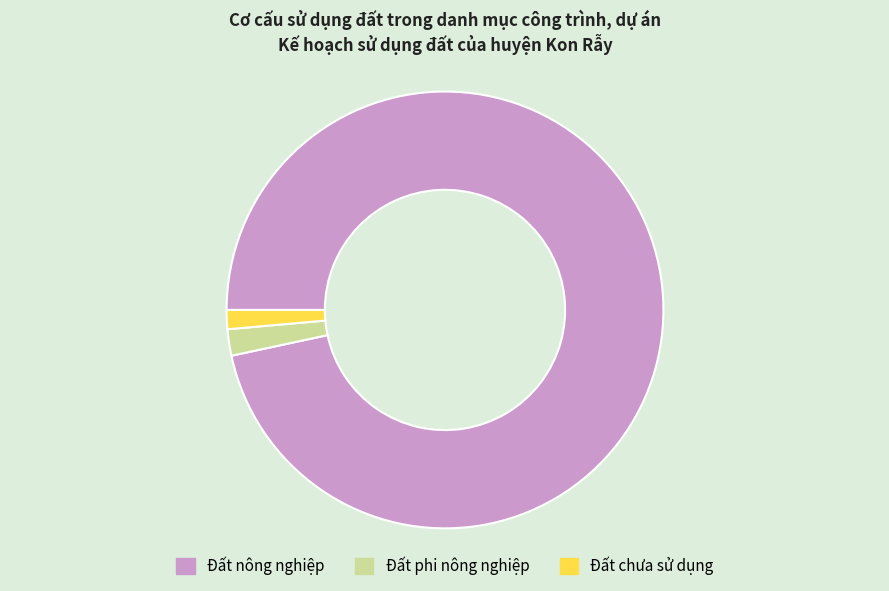

Which category has the biggest portion of the pie?

Đất nông nghiệp